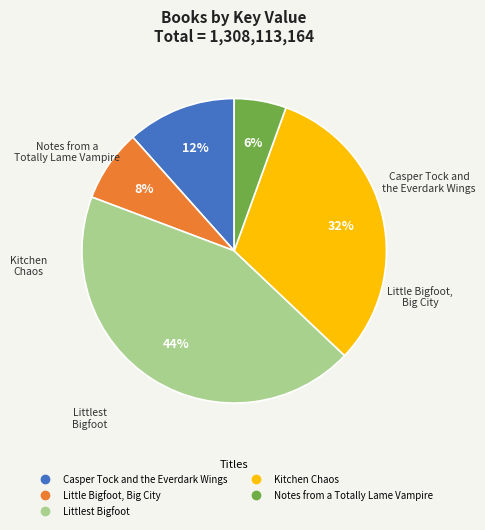

To the nearest percent, what is the difference between the Casper Tock and the Everdark Wings and Notes from a Totally Lame Vampire slice percentages?

6%